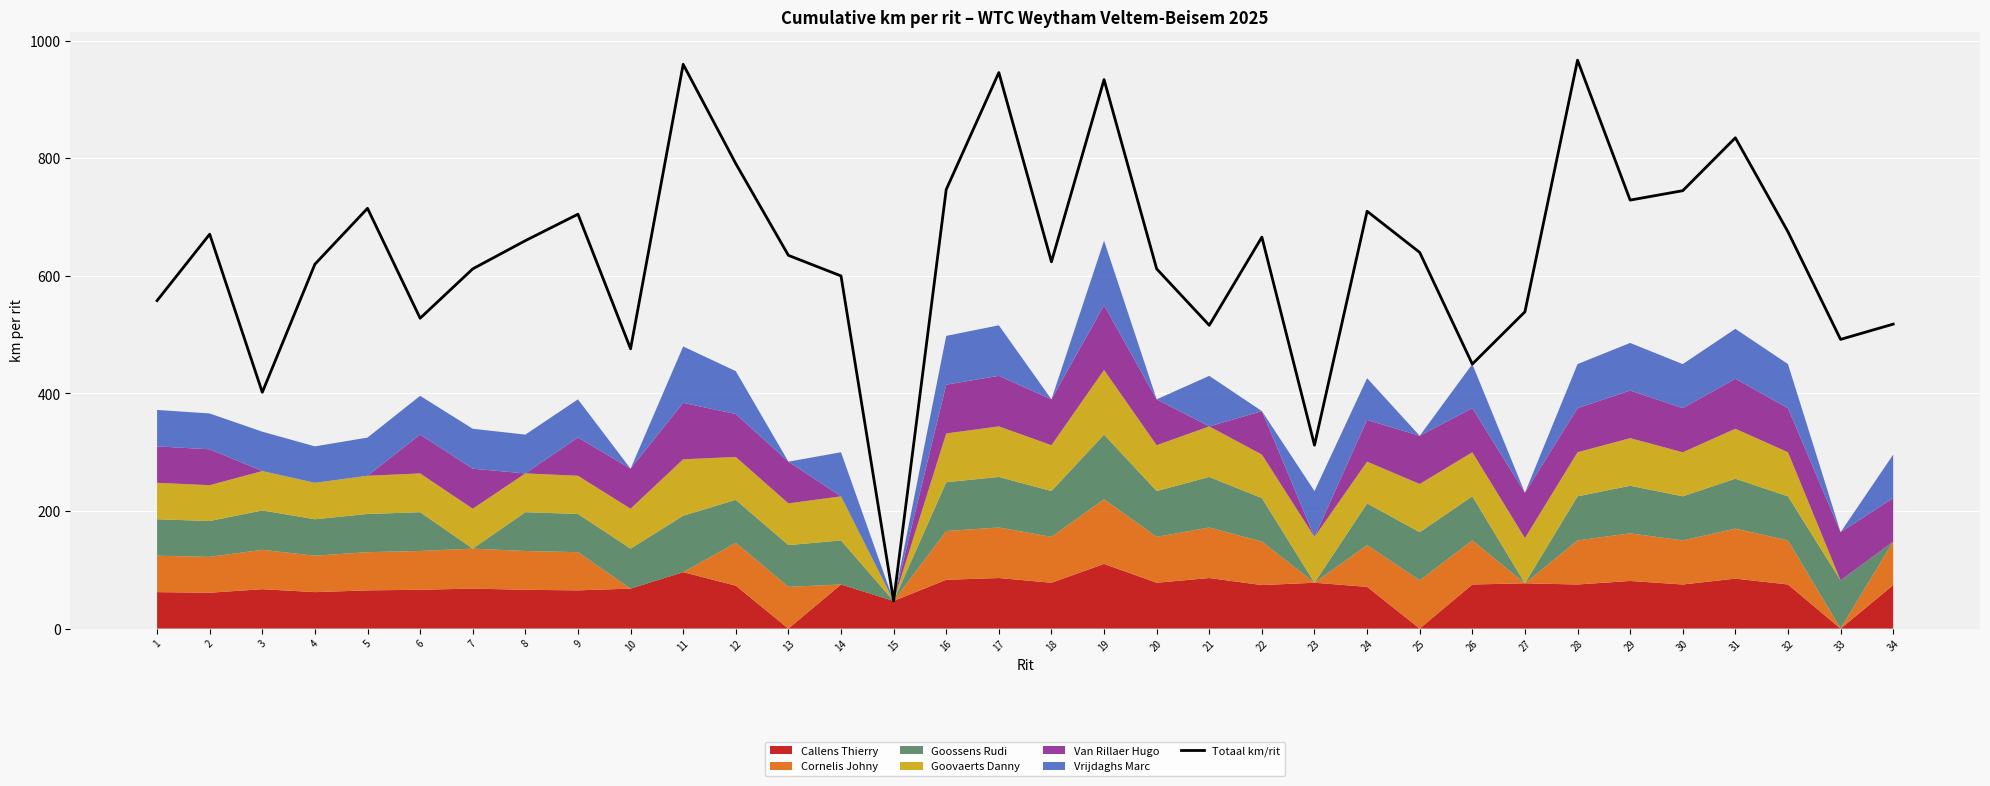

At which category does the data reach its first local peak?

2